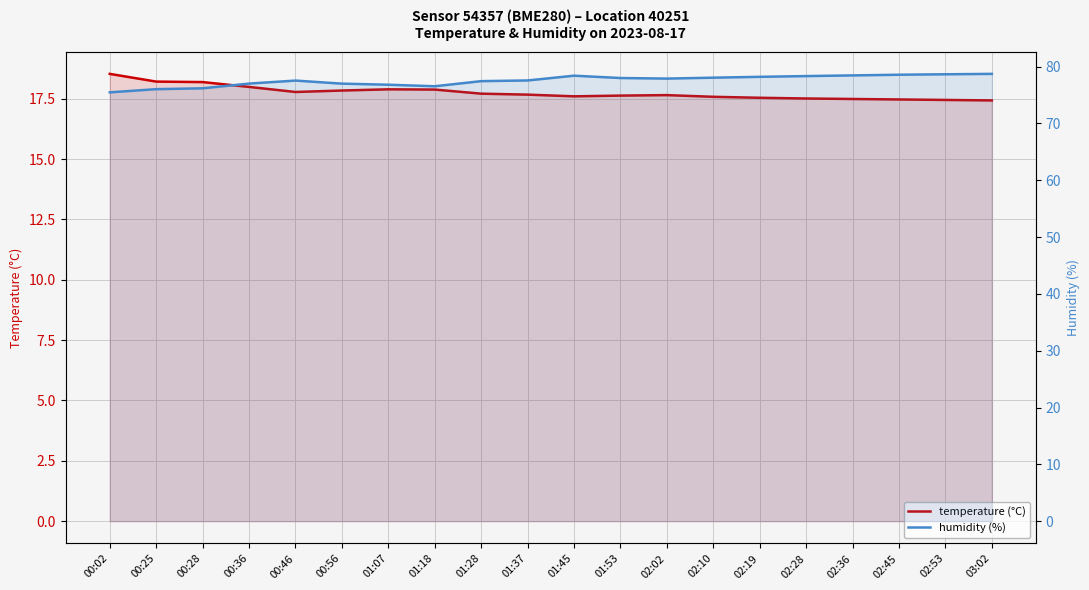

True or false: temperature (°C) has more than 1 points higher than both neighbors.

True